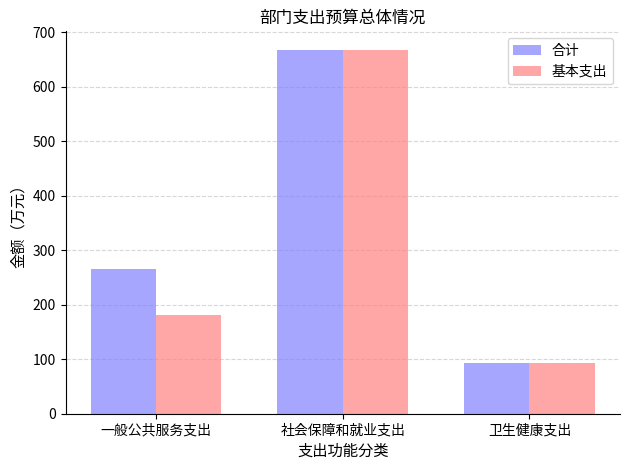

Rank the series by their average value, from lowest to highest.

基本支出, 合计